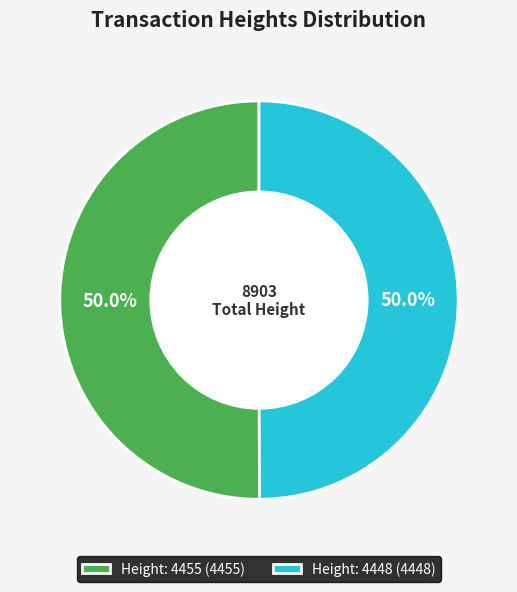

What is the ratio of the value at Height: 4448 to the value at Height: 4455?

1.0